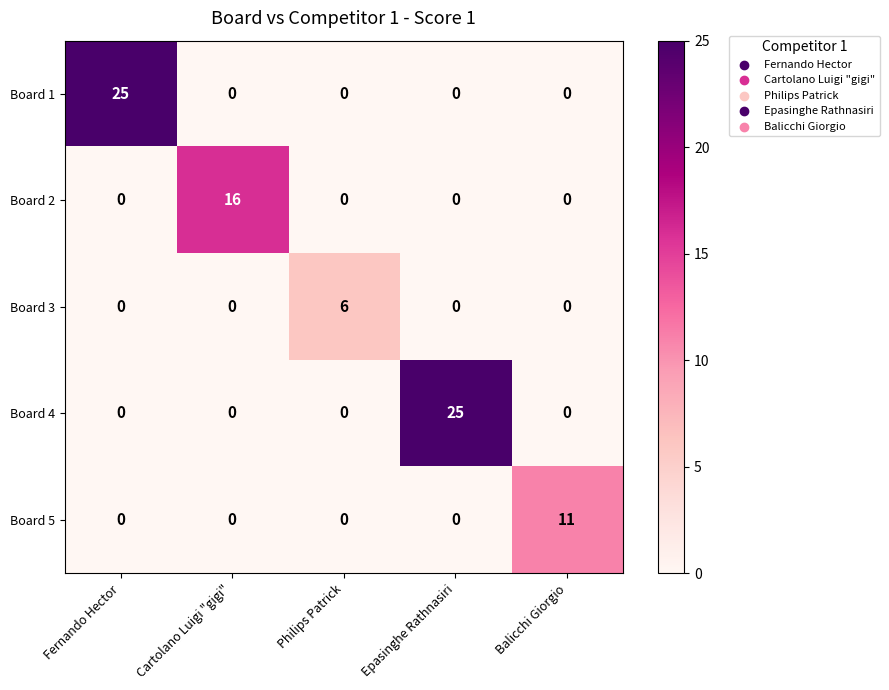

Between Fernando Hector and Philips Patrick, which series saw the biggest shift?

Board 1